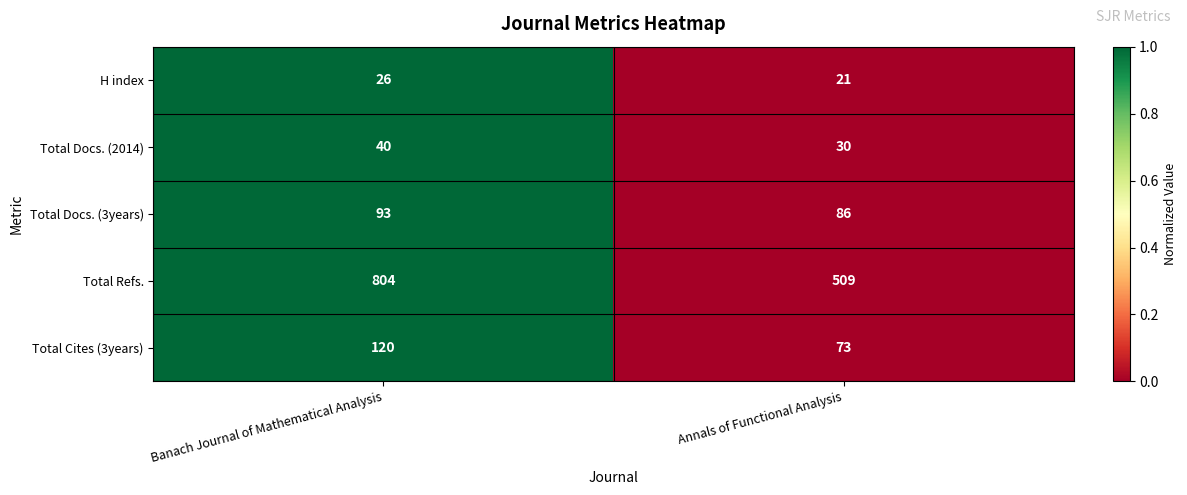

The value of H index at Annals of Functional Analysis is 21. True or false?

True